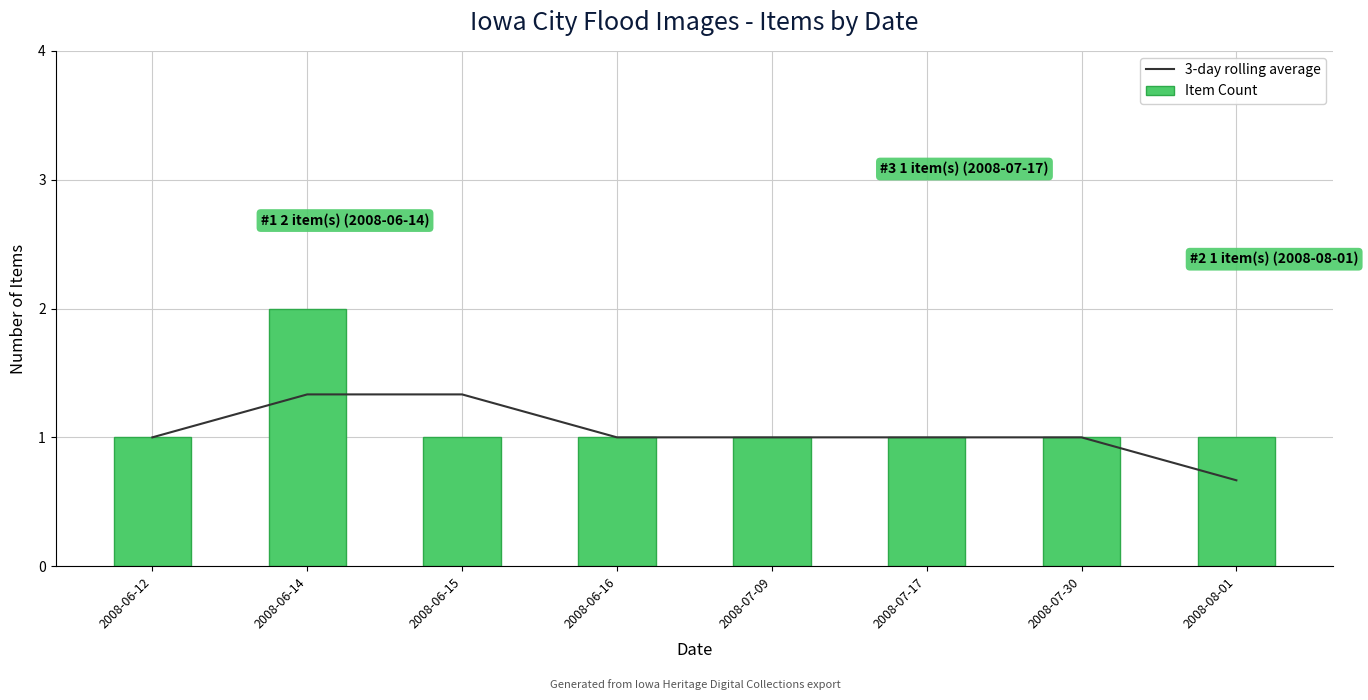

What is the lowest value of the Item Count series?

1